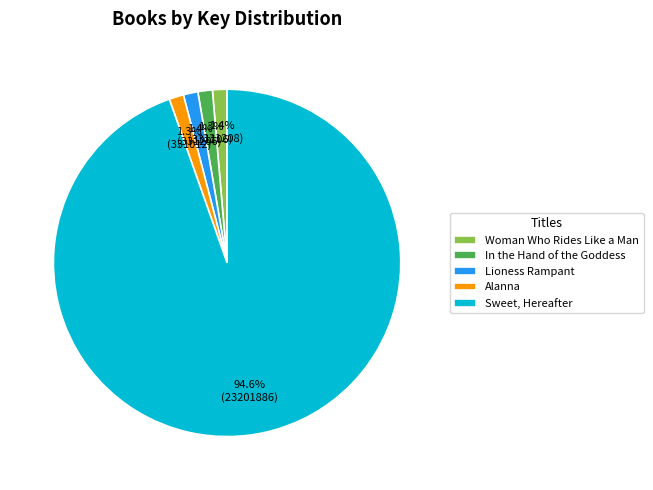

How many slices are in this pie chart?

5